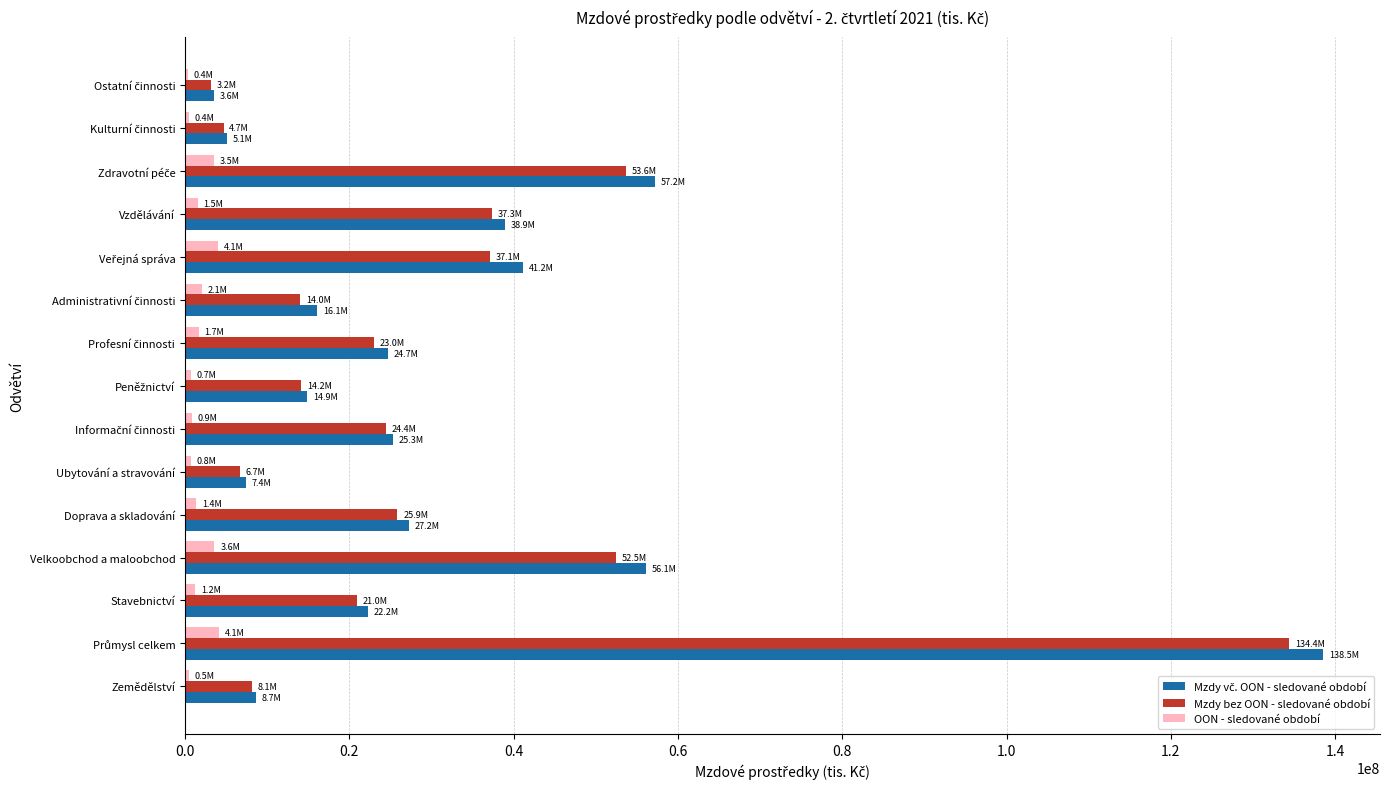

How many data points does each series have?

15